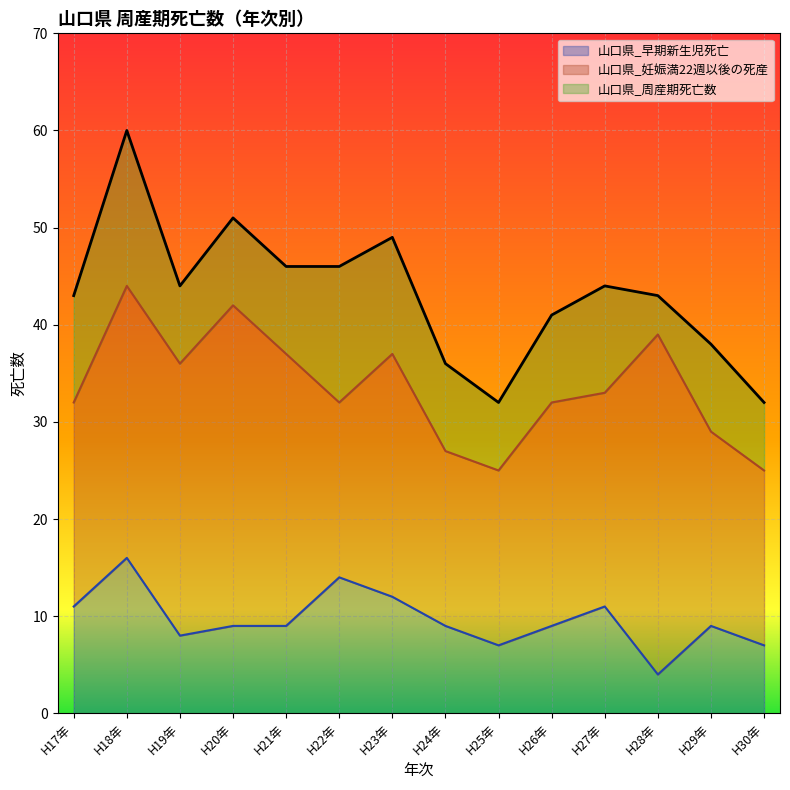

Which series changed the most between H17年 and H21年?

山口県_妊娠満22週以後の死産